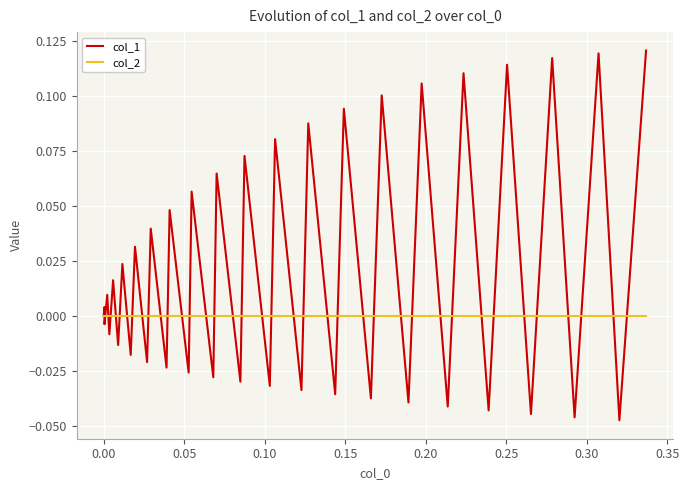

List the series in order of their overall mean, lowest first.

col_2, col_1